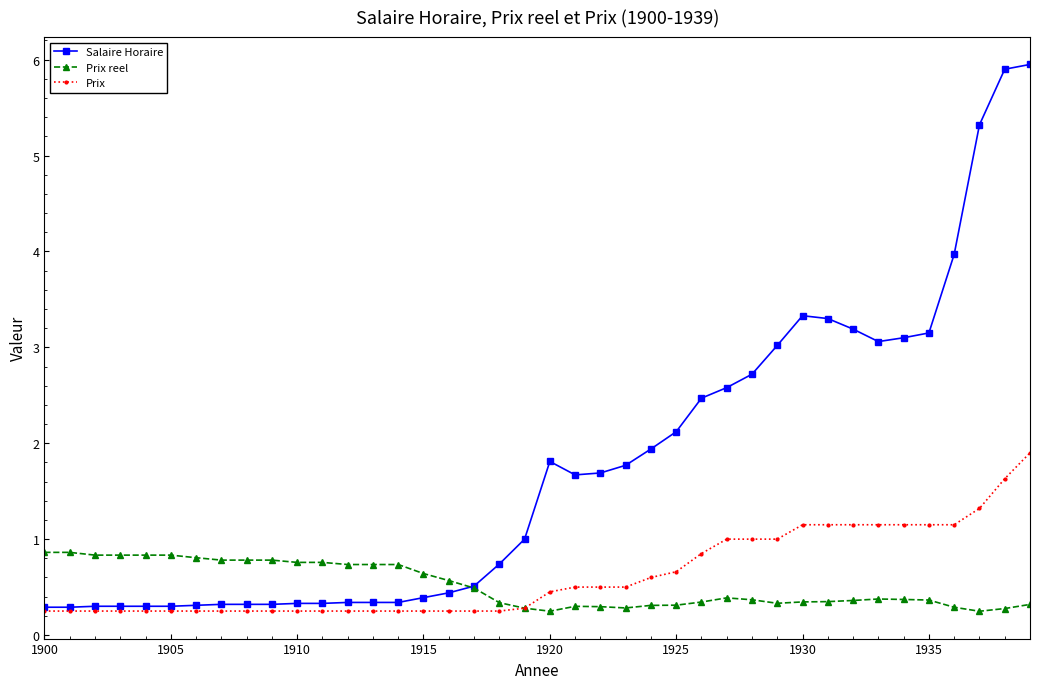

True or false: Salaire Horaire has more than 0 points higher than both neighbors.

True